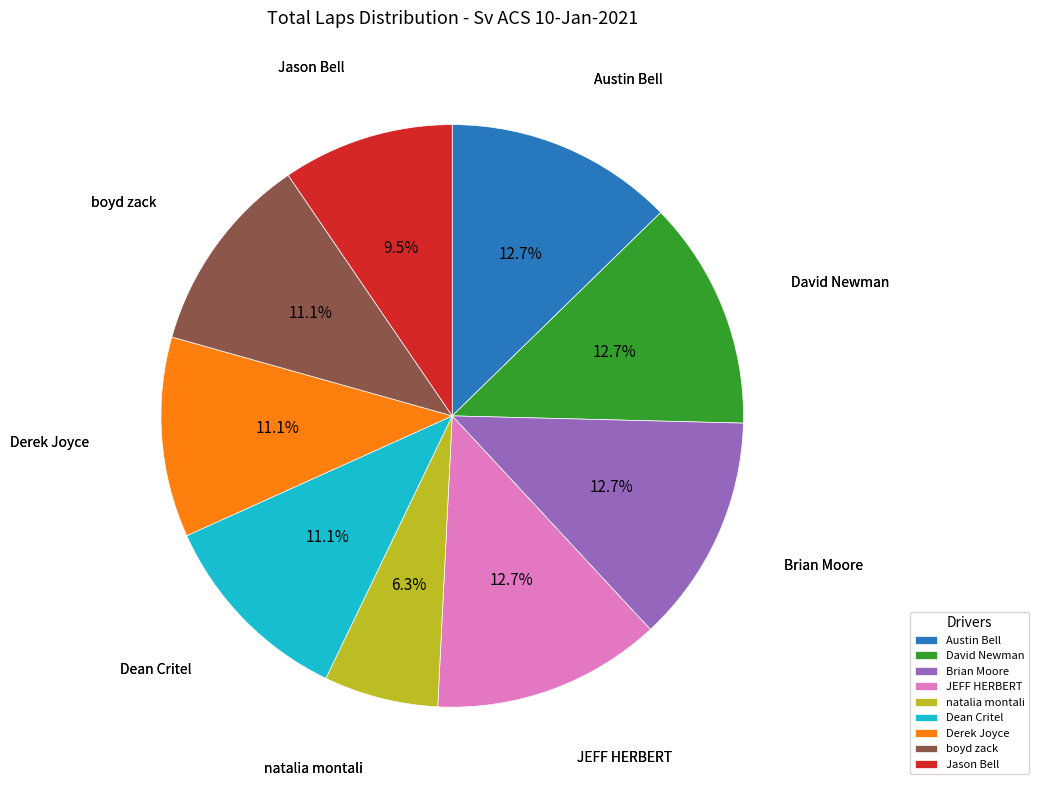

Which slice is the smallest?

natalia montali